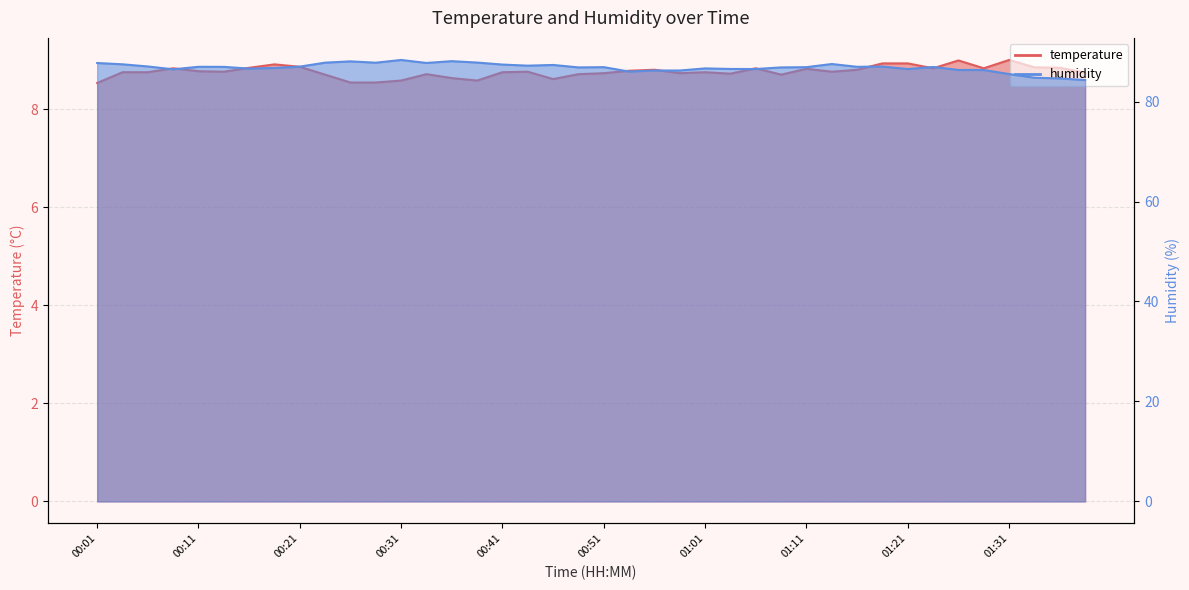

What is the sum of the humidity values at 00:46 and 01:36?

172.0